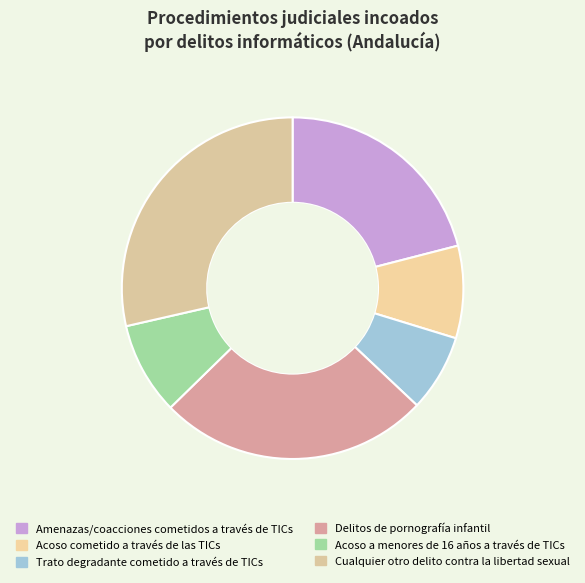

To the nearest percent, what is the difference between the Acoso cometido a través de las TICs and Trato degradante cometido a través de TICs slice percentages?

1%